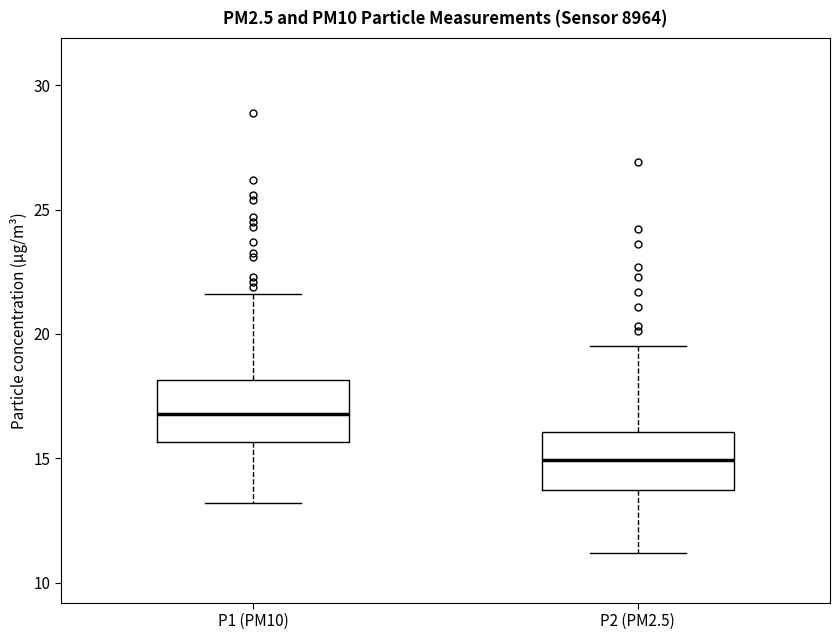

Reading left to right, read every box against the y-axis: the position of its median line, the range the box covers, and the ends of its whiskers. The values are not printed on the chart, so give them approximately, as read against the axis.

P1 (PM10): median 17.0, box 15.5 to 18.0, whiskers 13.0 to 21.5
P2 (PM2.5): median 15.0, box 13.5 to 16.0, whiskers 11.0 to 19.5